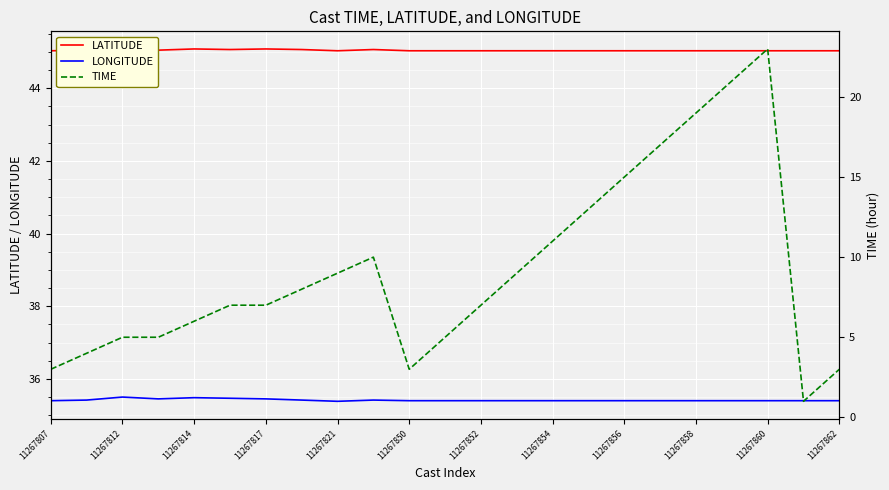

The value of LATITUDE at 11267854 is 45.0. True or false?

True